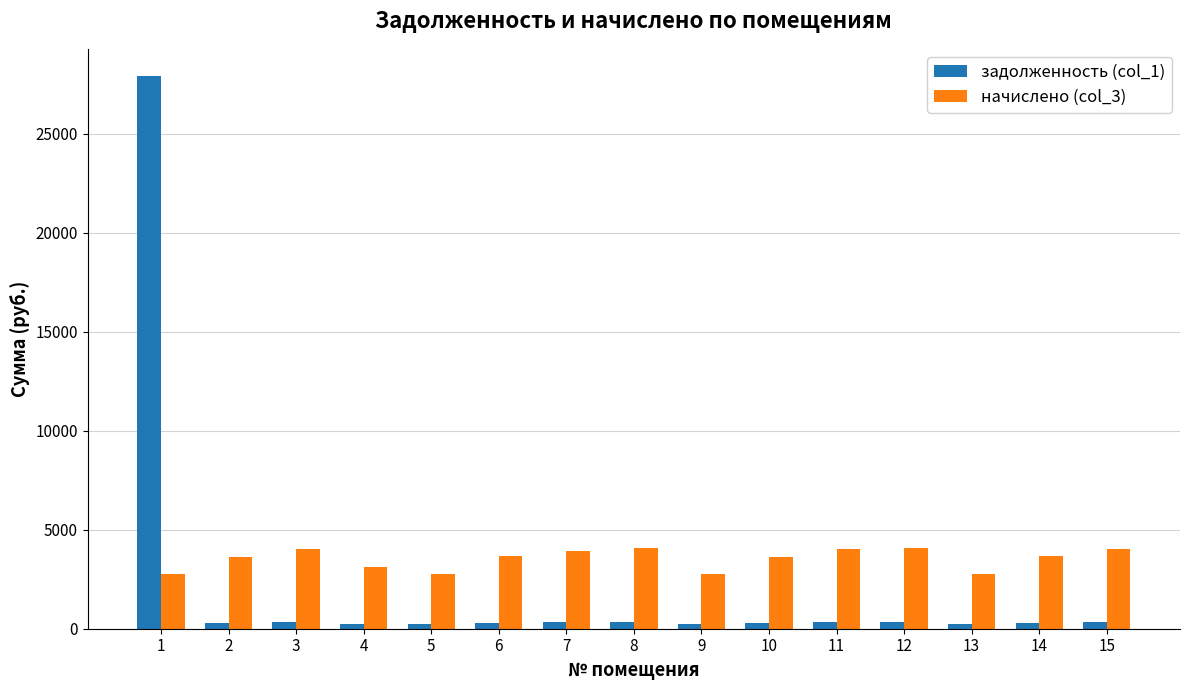

What is the average value of the задолженность (col_1) series?

2138.8